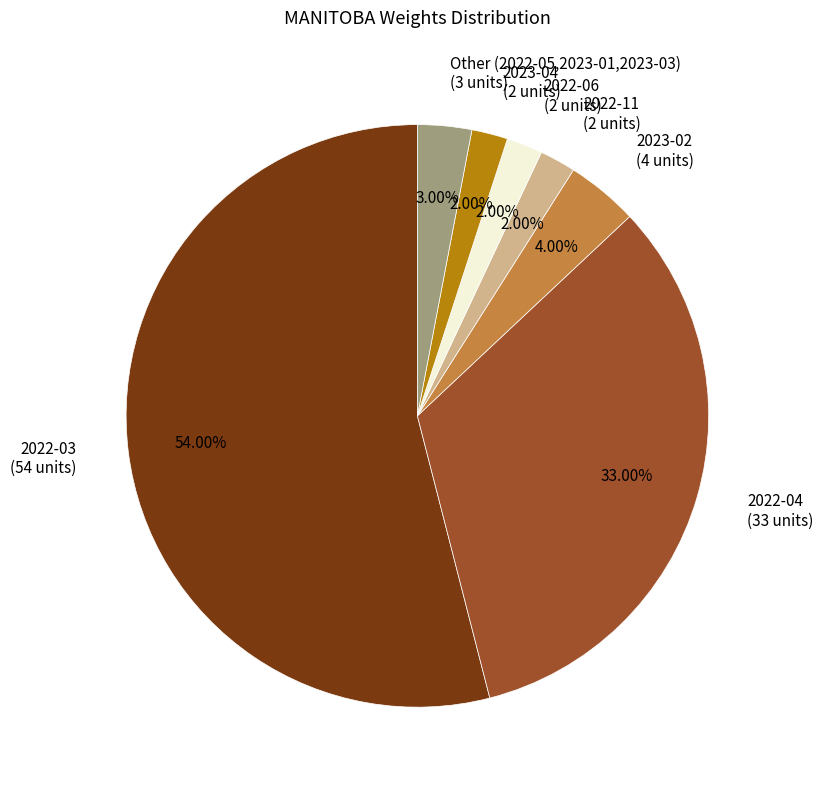

Is there a majority slice in this chart?

Yes